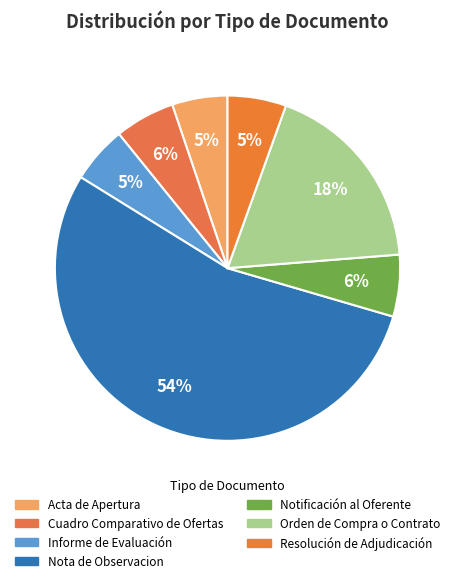

Between Acta de Apertura and Nota de Observacion, which is larger?

Nota de Observacion